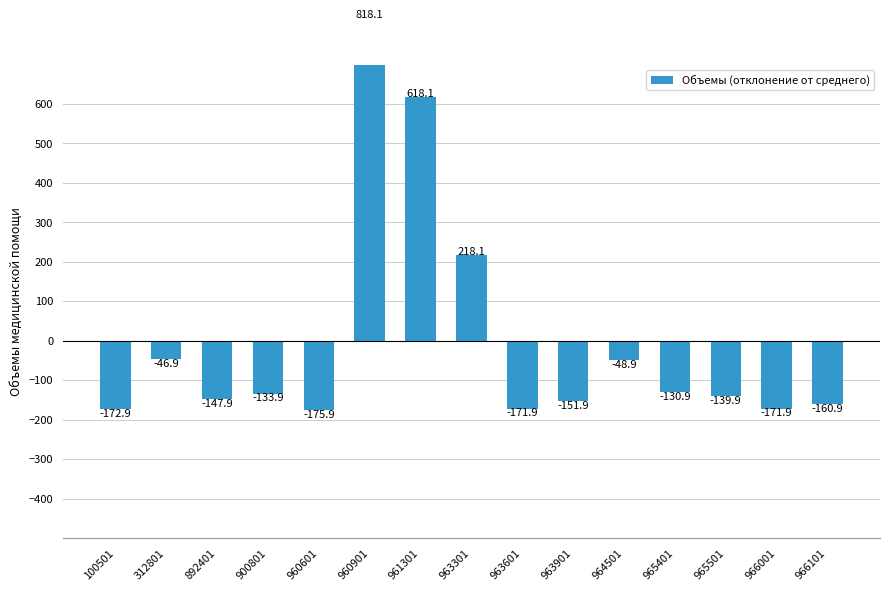

Reading left to right, transcribe all the data shown in this chart.

100501=-172.9	312801=-46.9	892401=-147.9	900801=-133.9	960601=-175.9	960901=818.1	961301=618.1	963301=218.1	963601=-171.9	963901=-151.9	964501=-48.9	965401=-130.9	965501=-139.9	966001=-171.9	966101=-160.9